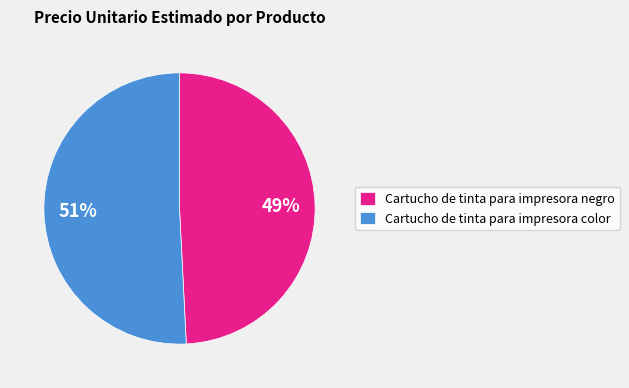

Which slice is the smallest?

Cartucho de tinta para impresora negro